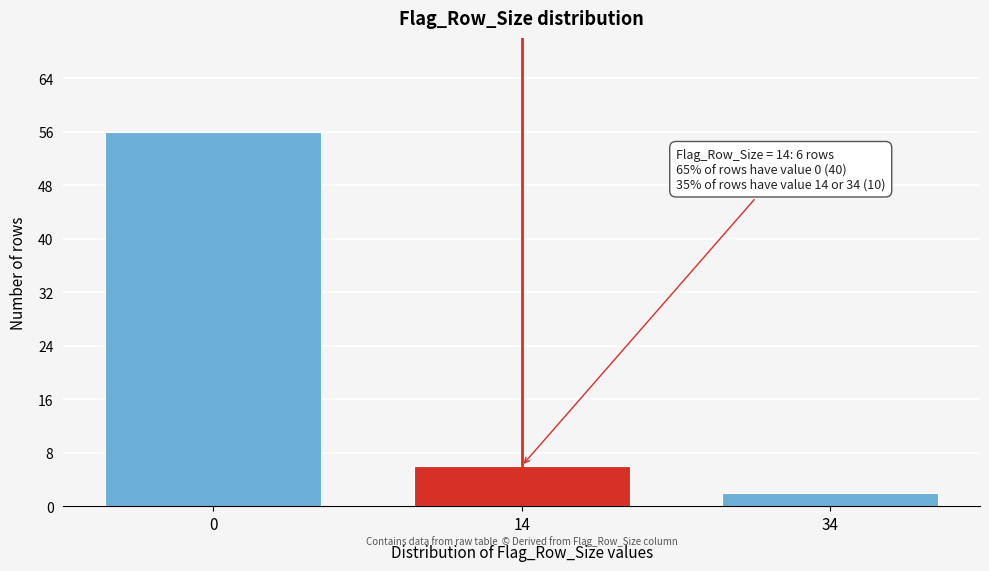

Reading left to right, extract all data points from this chart.

56	6	2